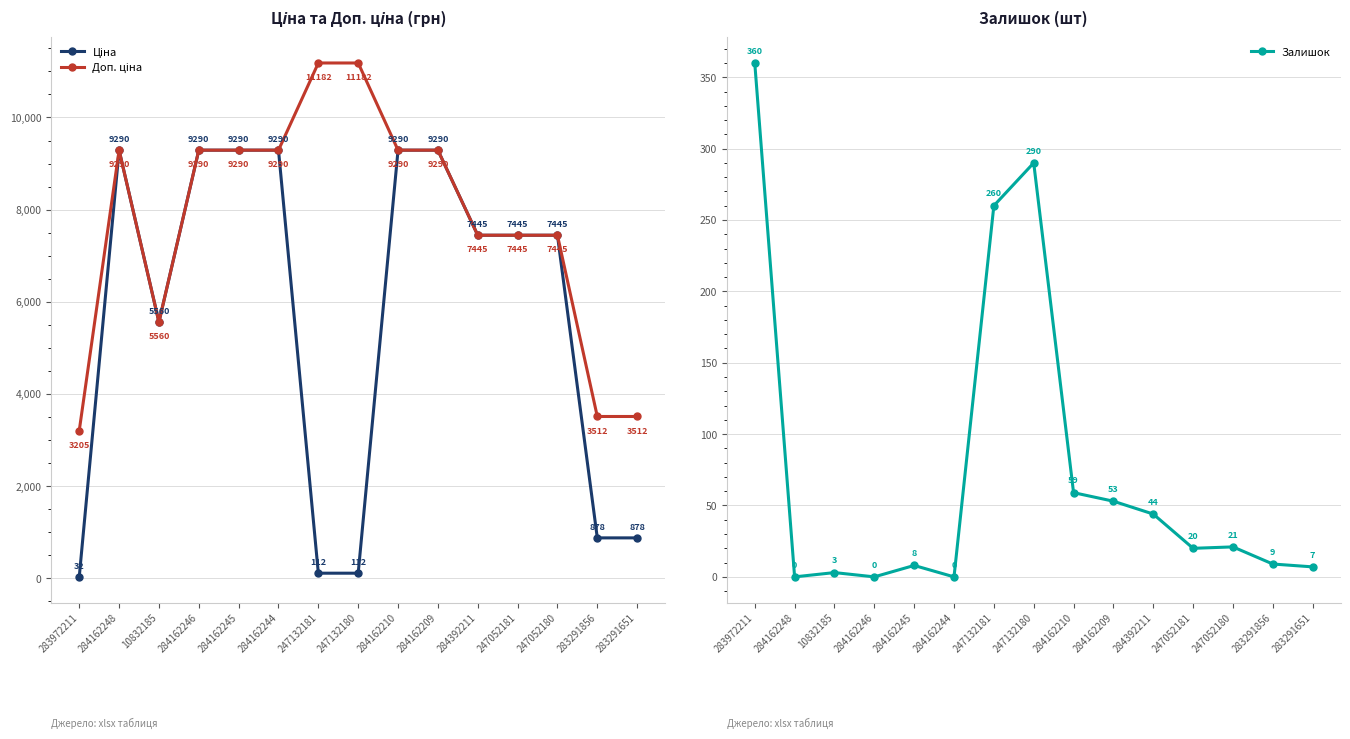

List the series in order of their peak value, lowest first.

Залишок, Ціна, Доп. ціна